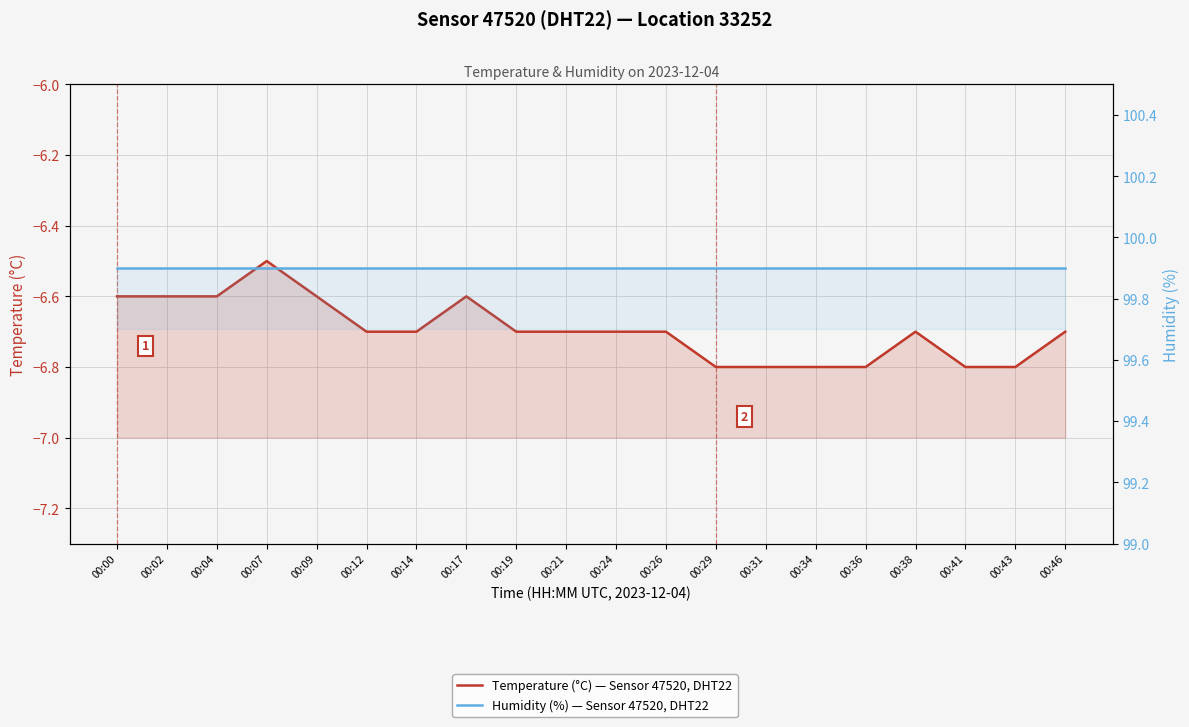

Which series changed the most between 00:12 and 00:19?

Temperature (°C) — Sensor 47520, DHT22